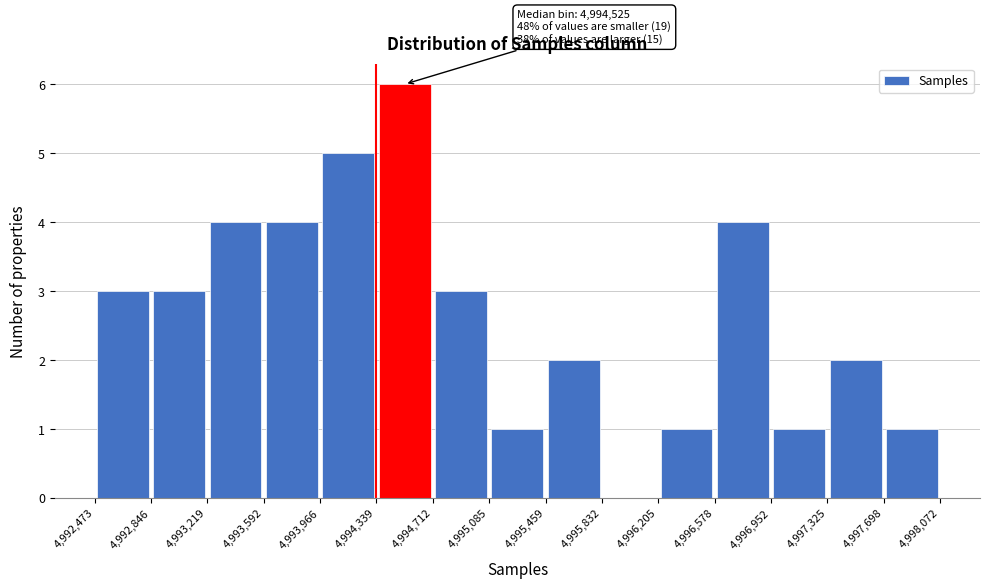

Which range on the x-axis has the tallest bar?

4,994,339 to 4,994,712